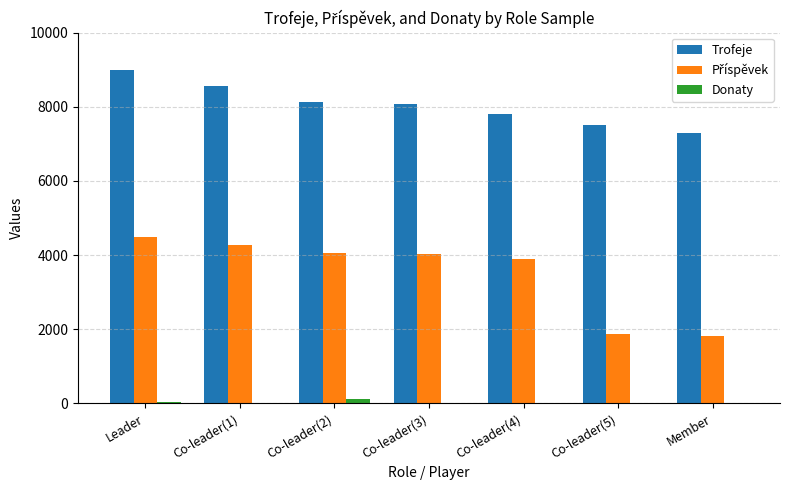

What is the maximum value for Trofeje?

9000